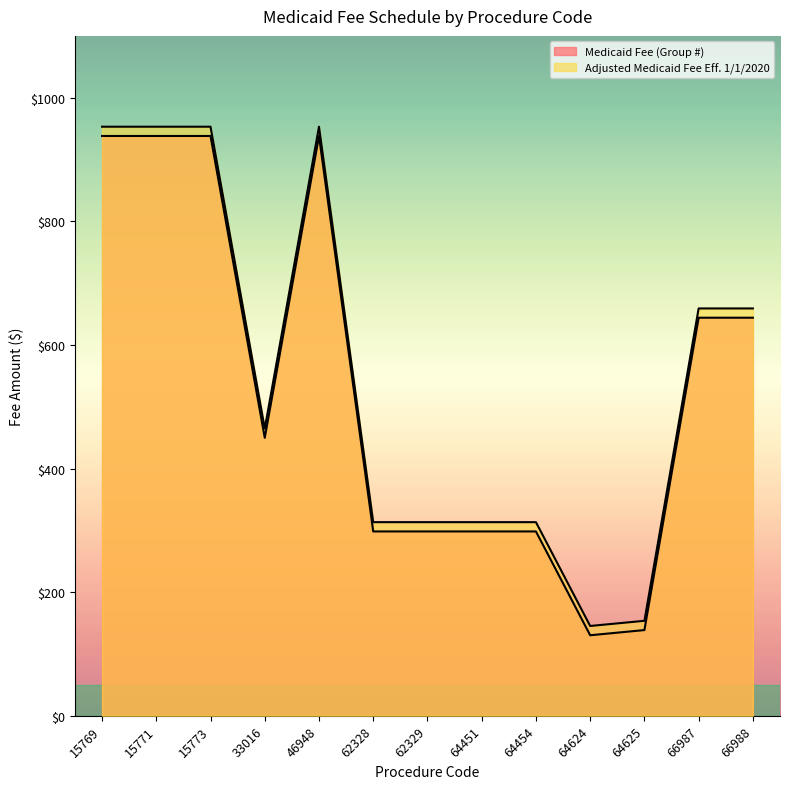

Reading left to right, list all the values displayed in this chart.

Medicaid Fee (Group #): 938.1	938.1	938.1	449.7	938.1	298.3	298.3	298.3	298.3	130.3	138.7	644.0	644.0
Adjusted Medicaid Fee Eff. 1/1/2020: 953.1	953.1	953.1	464.7	953.1	313.3	313.3	313.3	313.3	145.3	153.7	659.0	659.0